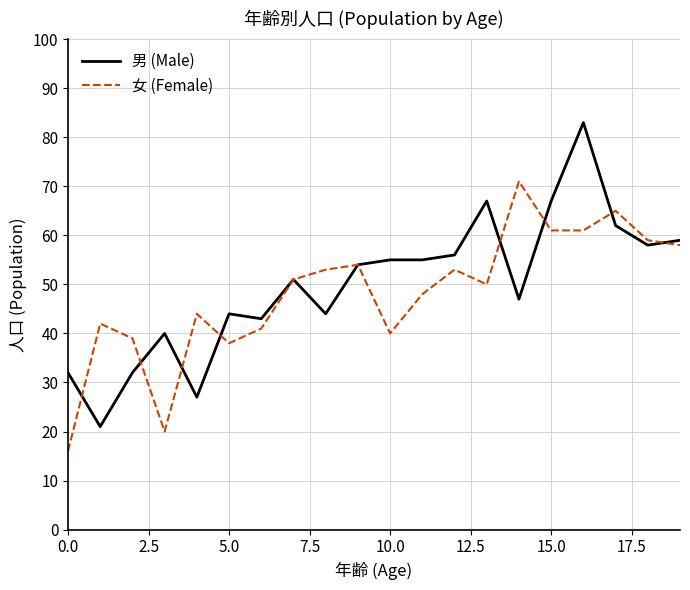

What is the minimum value for 女 (Female)?

16